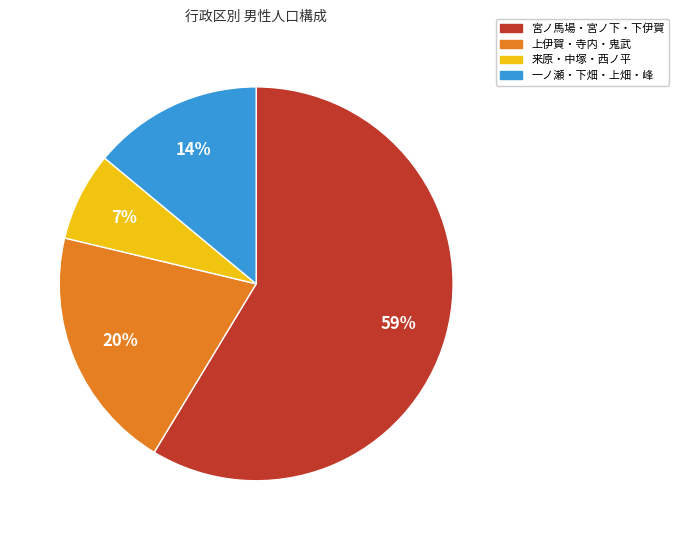

Is there a majority slice in this chart?

Yes